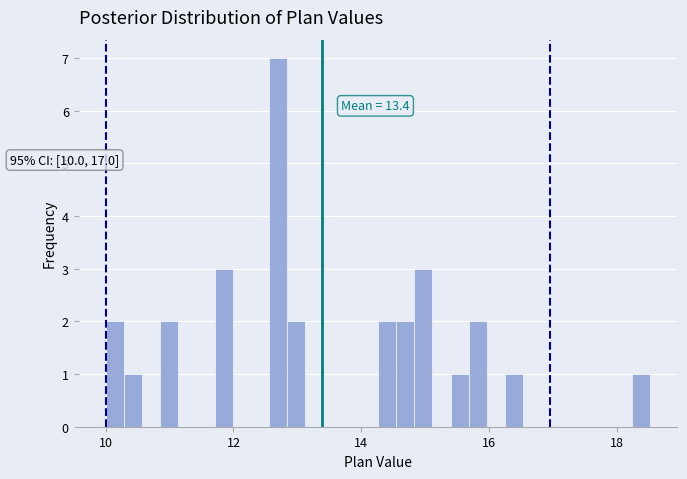

Read against the x-axis, roughly where is the centre of the tallest bar?

12.6